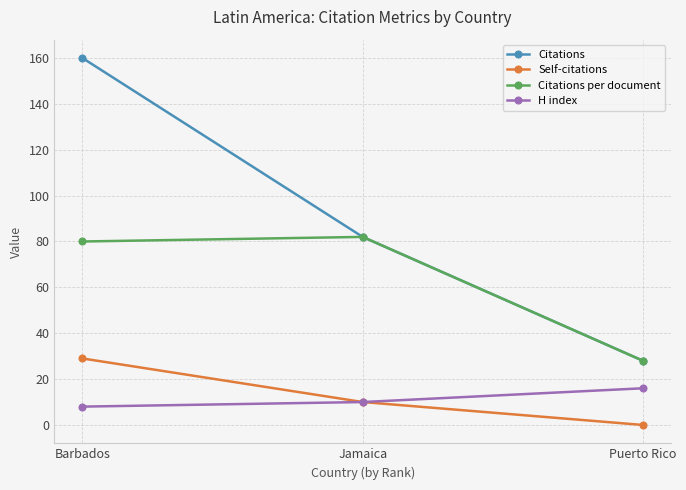

What are all the series names shown in the legend?

Citations, Self-citations, Citations per document, H index